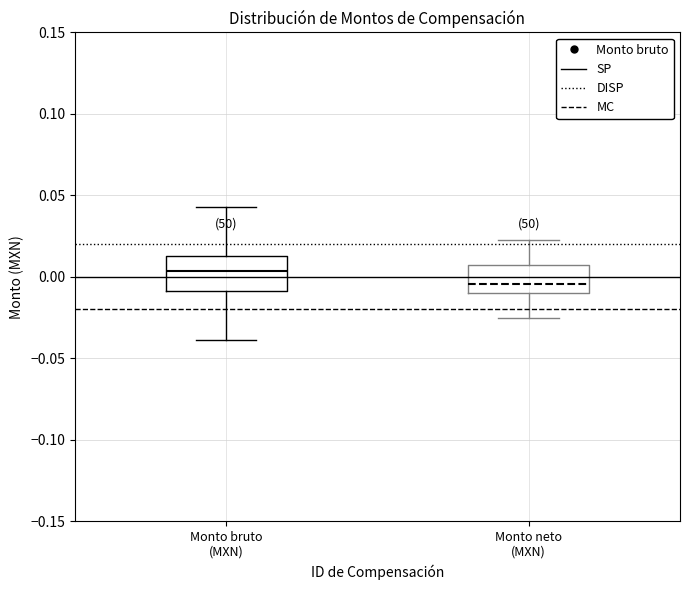

Reading left to right, read every box against the y-axis: the position of its median line, the range the box covers, and the ends of its whiskers. The values are not printed on the chart, so give them approximately, as read against the axis.

Monto bruto (MXN): median 0.005, box -0.010 to 0.015, whiskers -0.040 to 0.045
Monto neto (MXN): median -0.005, box -0.010 to 0.005, whiskers -0.025 to 0.020